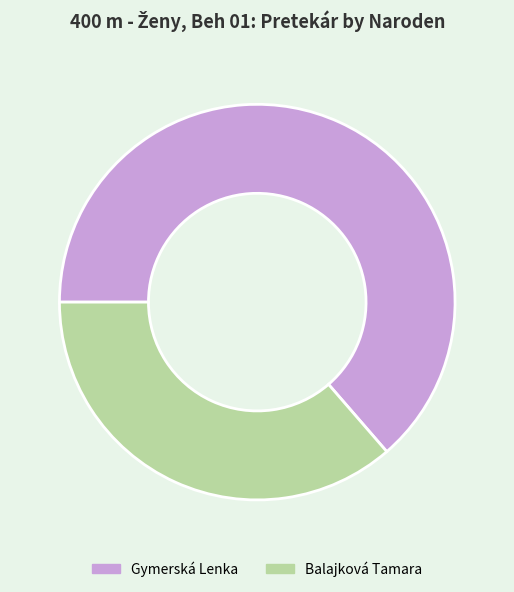

What is the smallest slice in the pie chart?

Balajková Tamara